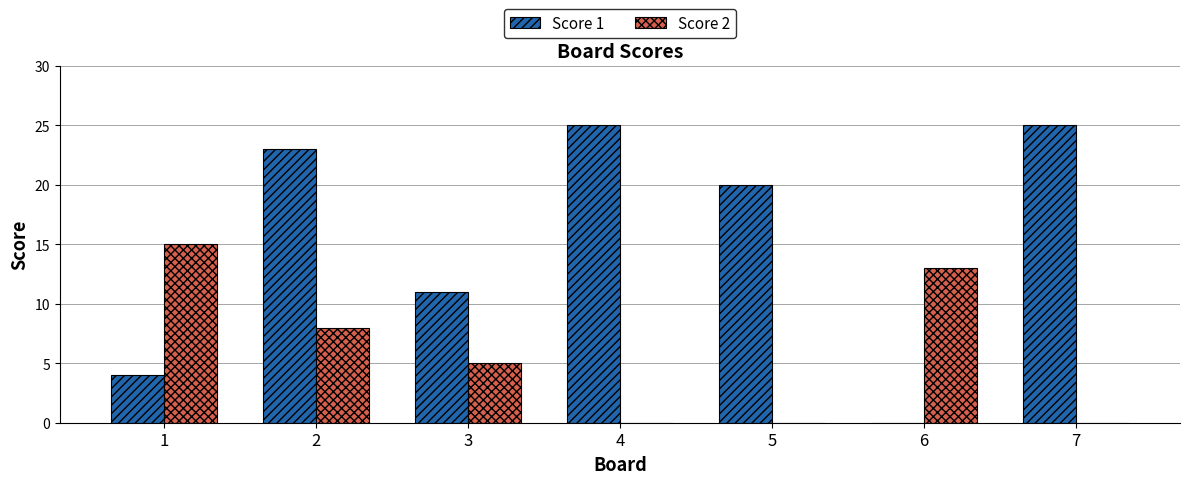

Reading left to right, what are all the values shown in this chart?

Score 1: 4	23	11	25	20	0	25
Score 2: 15	8	5	0	0	13	0